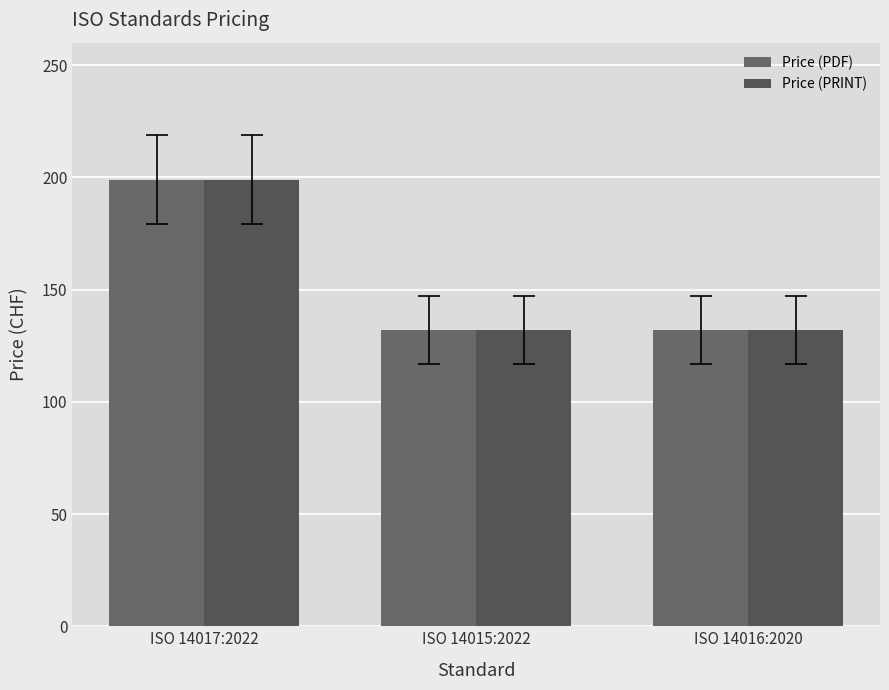

What is the label of the 2nd bar from the right?

ISO 14015:2022